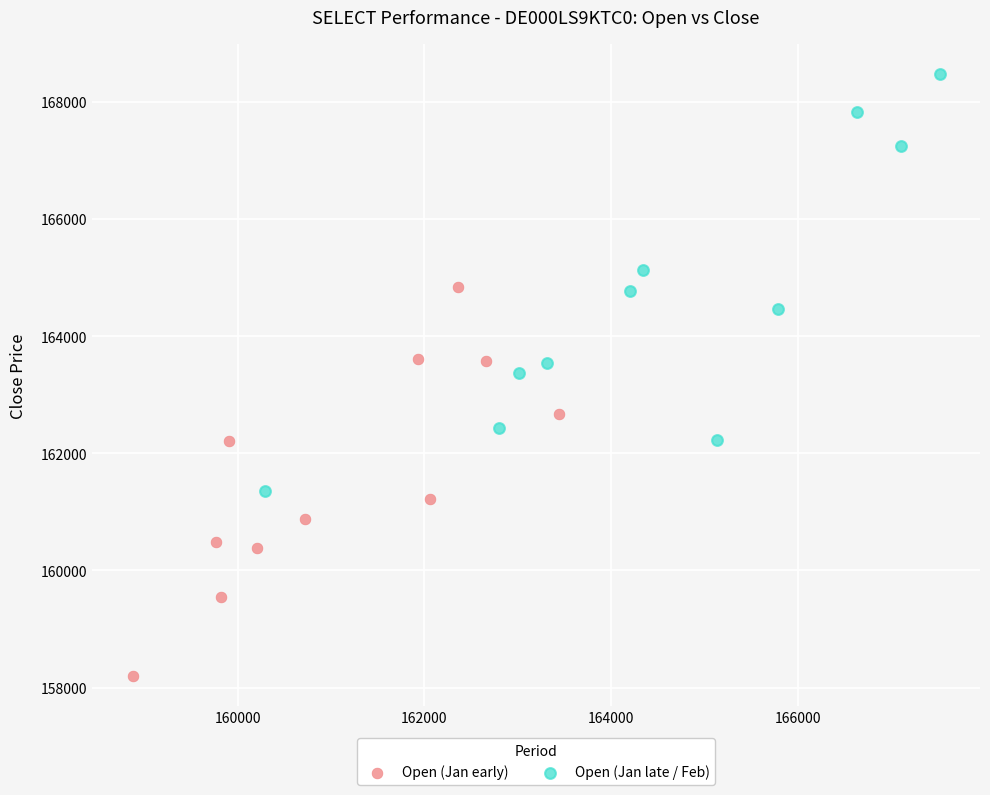

Which series contains the highest Y value?

Open (Jan late / Feb)